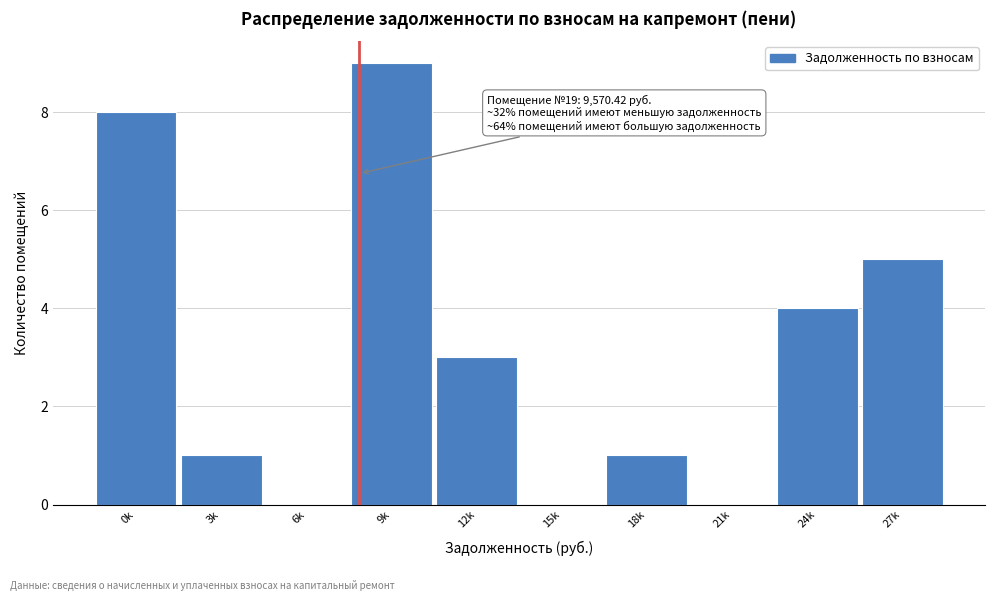

Reading left to right, list all the values displayed in this chart.

0k=8	3k=1	6k=0	9k=9	12k=3	15k=0	18k=1	21k=0	24k=4	27k=5